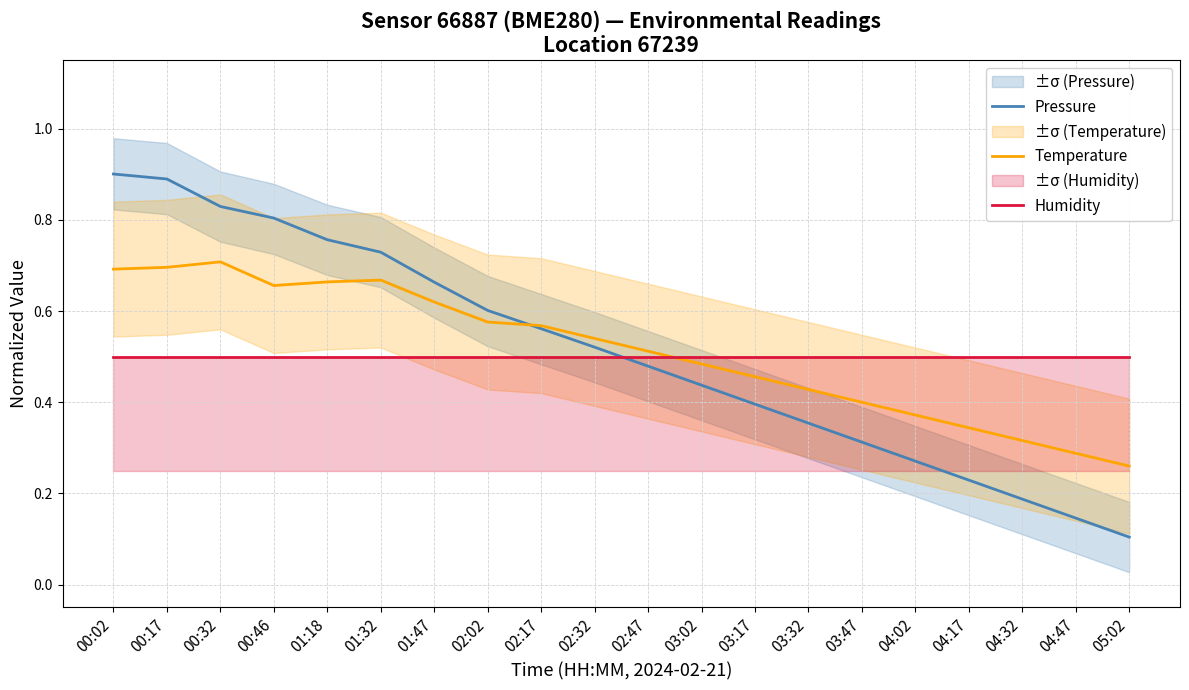

What is the maximum value for Humidity?

0.5